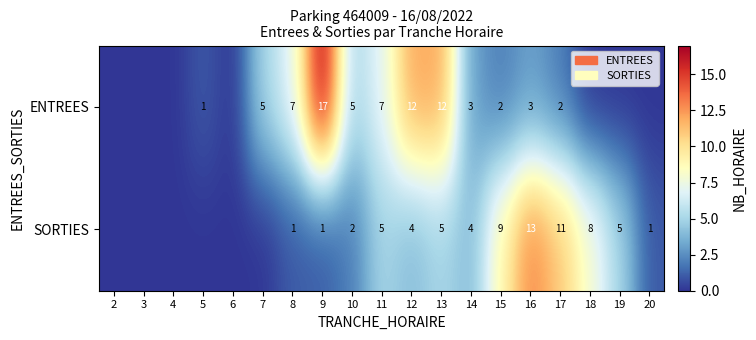

Is the value of SORTIES at 16 greater than the value of ENTREES at 8?

Yes